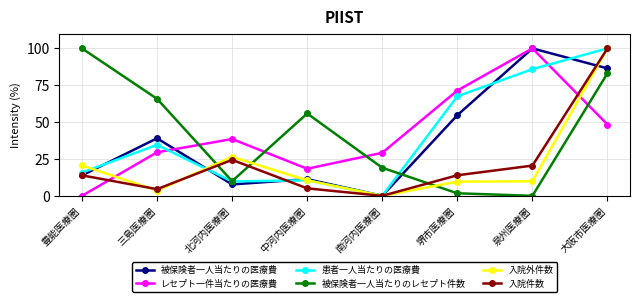

What is the total value across all series at 堺市医療圏?

218.9